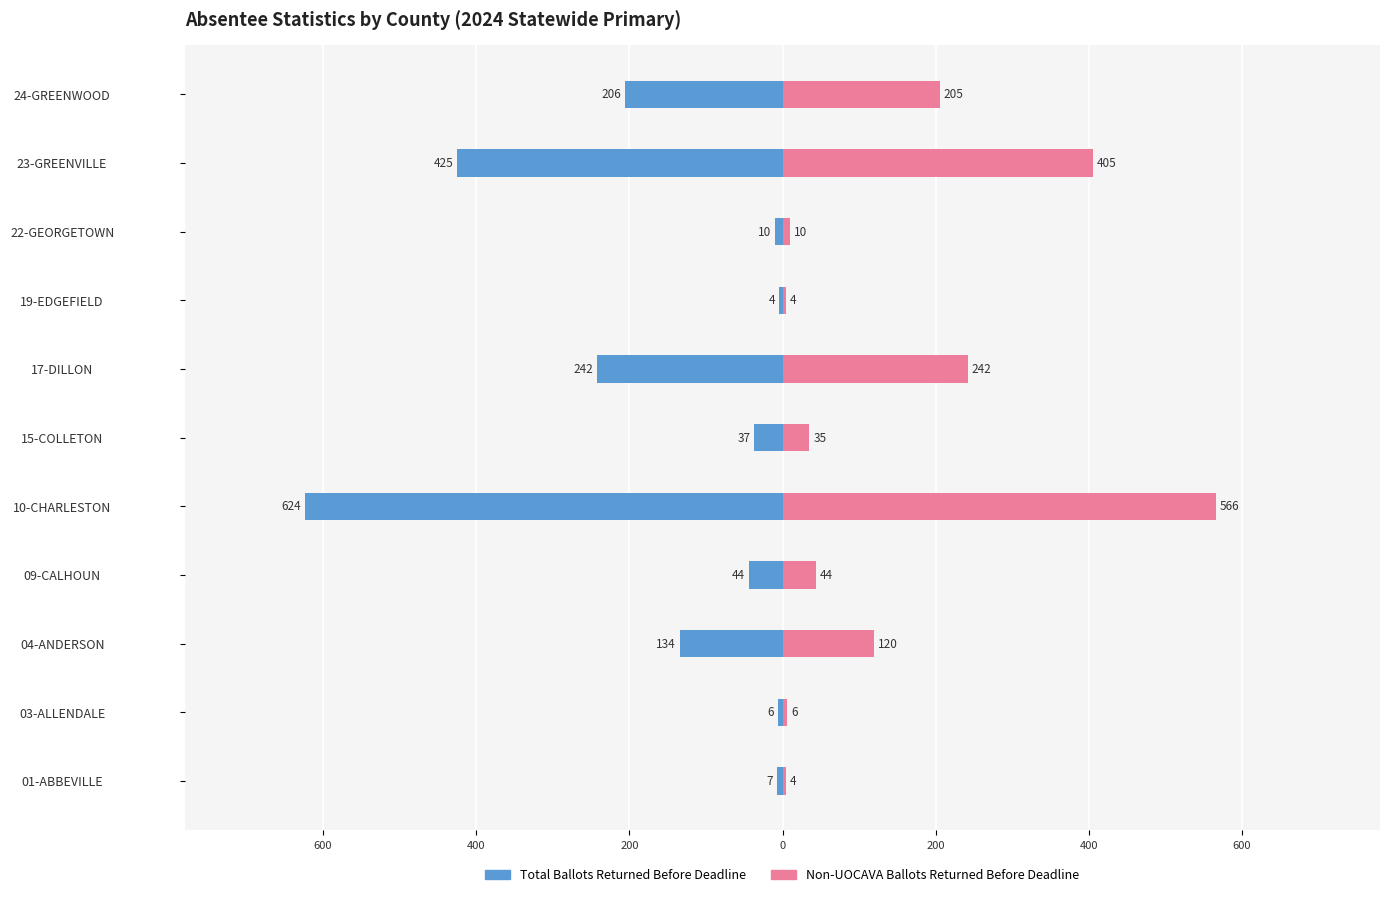

What is the average value of the Non-UOCAVA Ballots Returned Before Deadline series?

149